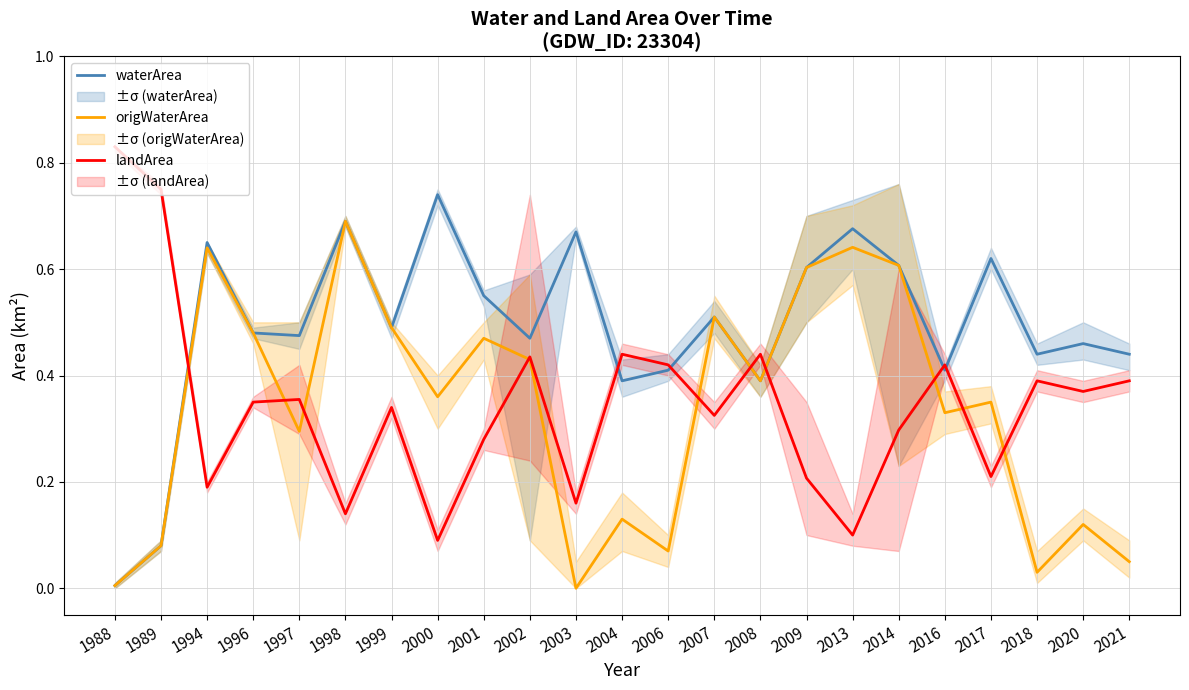

Which series has the largest total across all categories?

waterArea